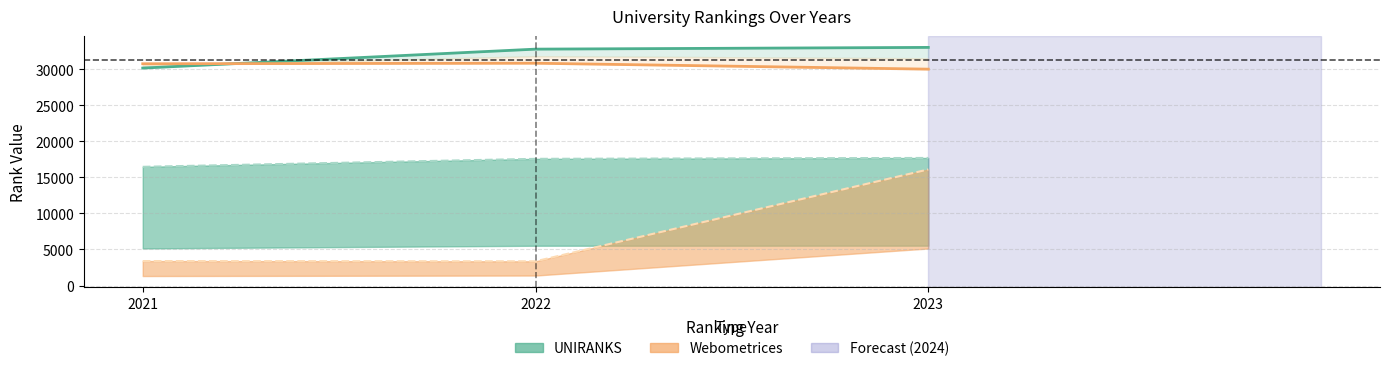

Reading left to right, what are all the values shown in this chart?

World Rank UNIRANKS: 30142	32768	33008
World Rank Webometrices: 30741	30815	29993